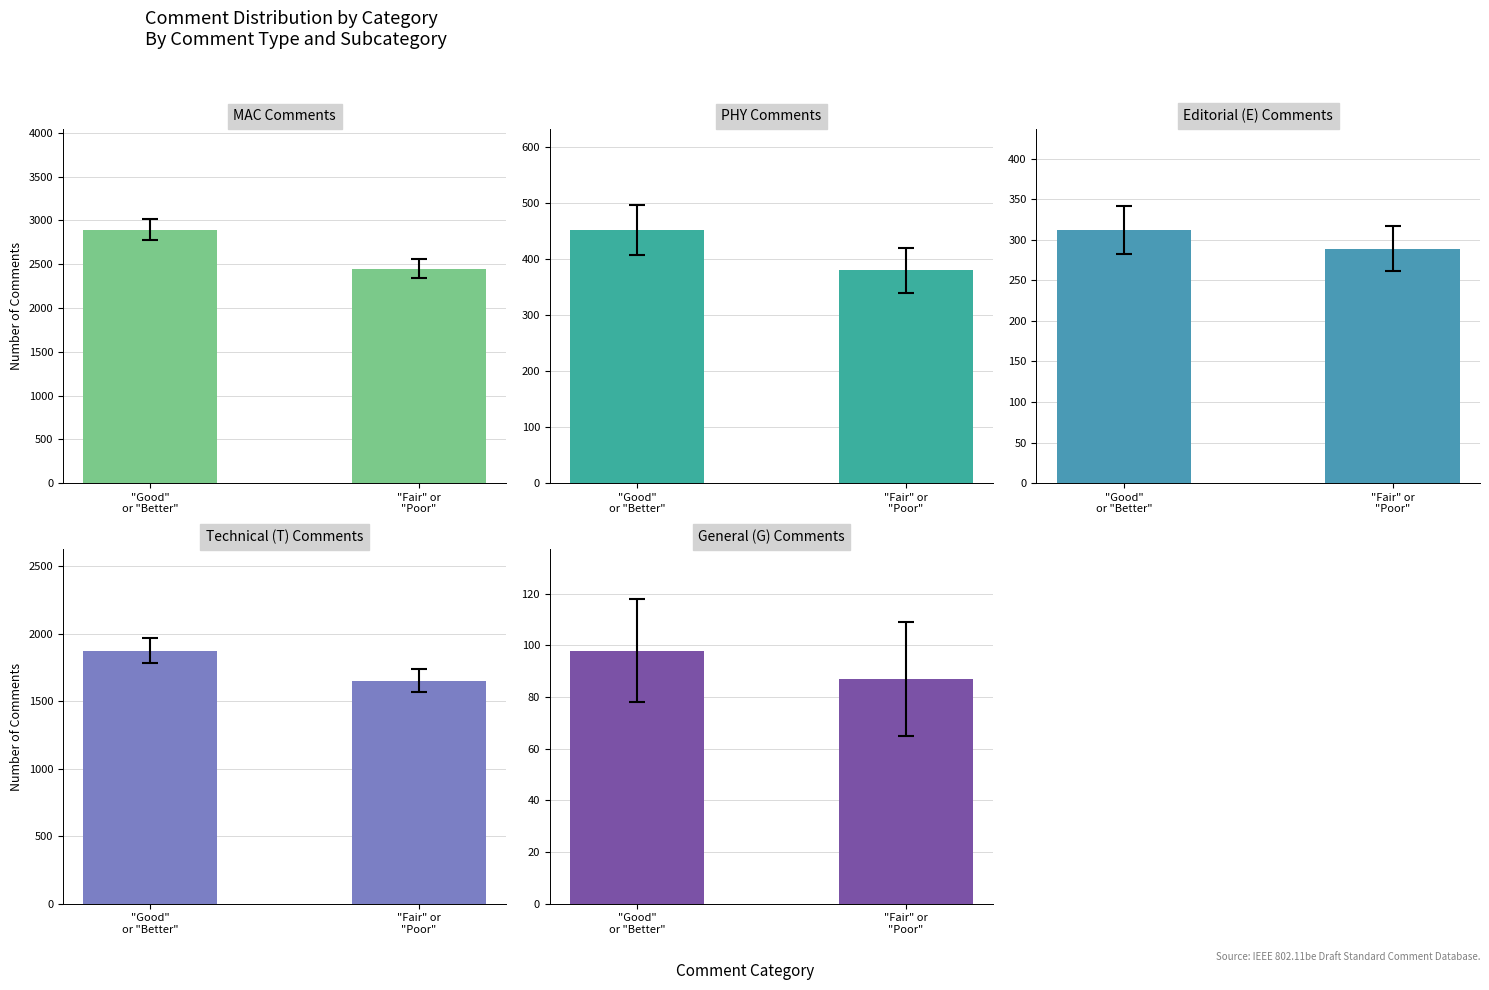

What are all the series names shown in the legend?

MAC, PHY, E, T, G